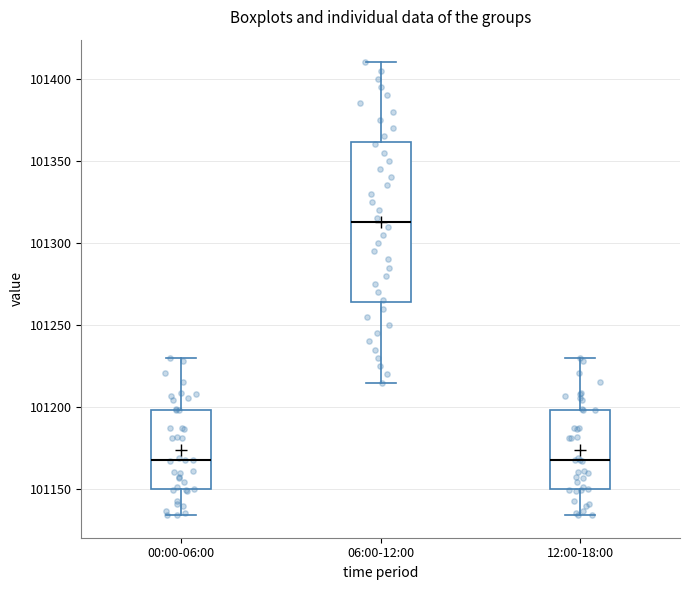

Reading left to right, read every box against the y-axis: the position of its median line, the range the box covers, and the ends of its whiskers. The values are not printed on the chart, so give them approximately, as read against the axis.

00:00-06:00: median 101170, box 101150 to 101200, whiskers 101135 to 101230
06:00-12:00: median 101315, box 101265 to 101360, whiskers 101215 to 101410
12:00-18:00: median 101170, box 101150 to 101200, whiskers 101135 to 101230